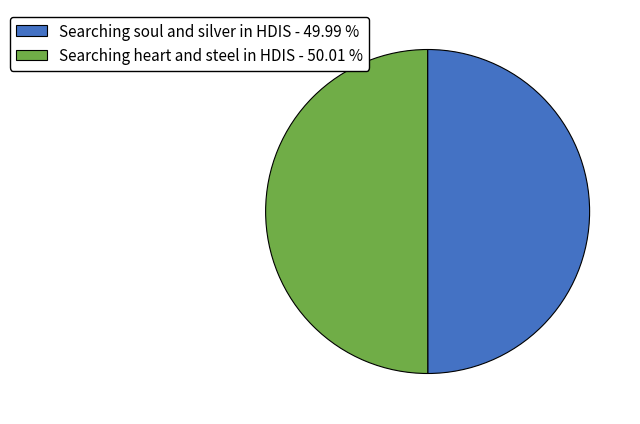

Is the sum of Searching soul and silver in HDIS - 49.99 % and Searching heart and steel in HDIS - 50.01 % greater than half?

Yes